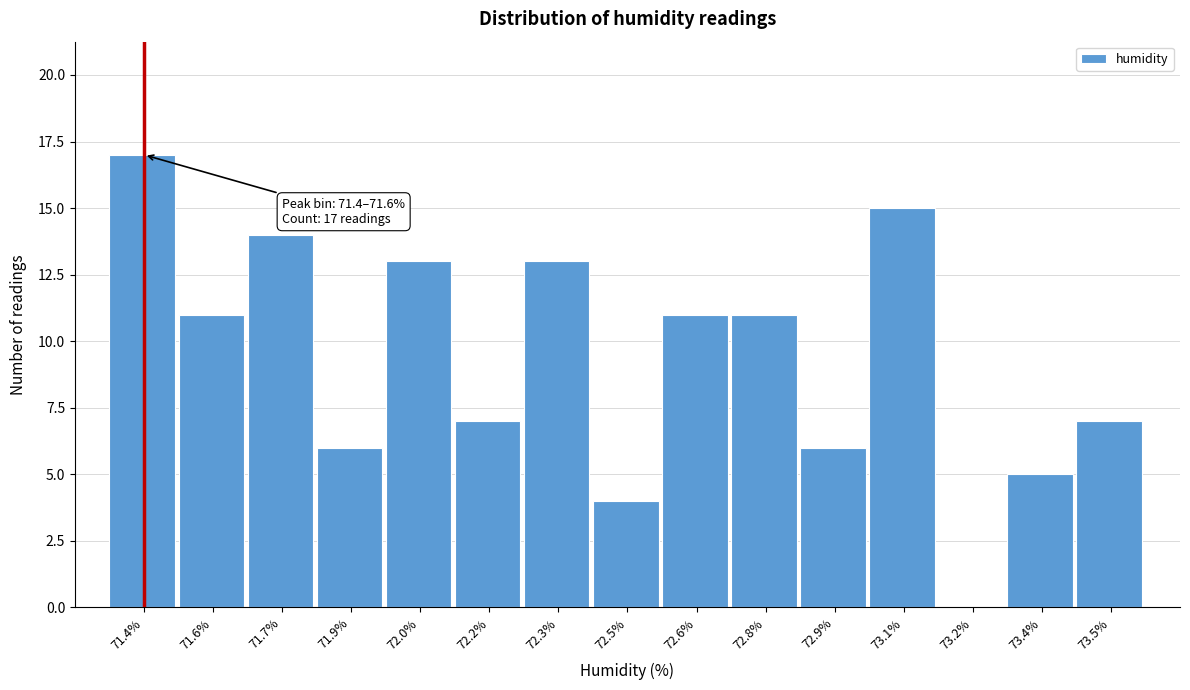

Reading left to right, transcribe all the data shown in this chart.

71.4%=17	71.6%=11	71.7%=14	71.9%=6	72.0%=13	72.2%=7	72.3%=13	72.5%=4	72.6%=11	72.8%=11	72.9%=6	73.1%=15	73.2%=0	73.4%=5	73.5%=7